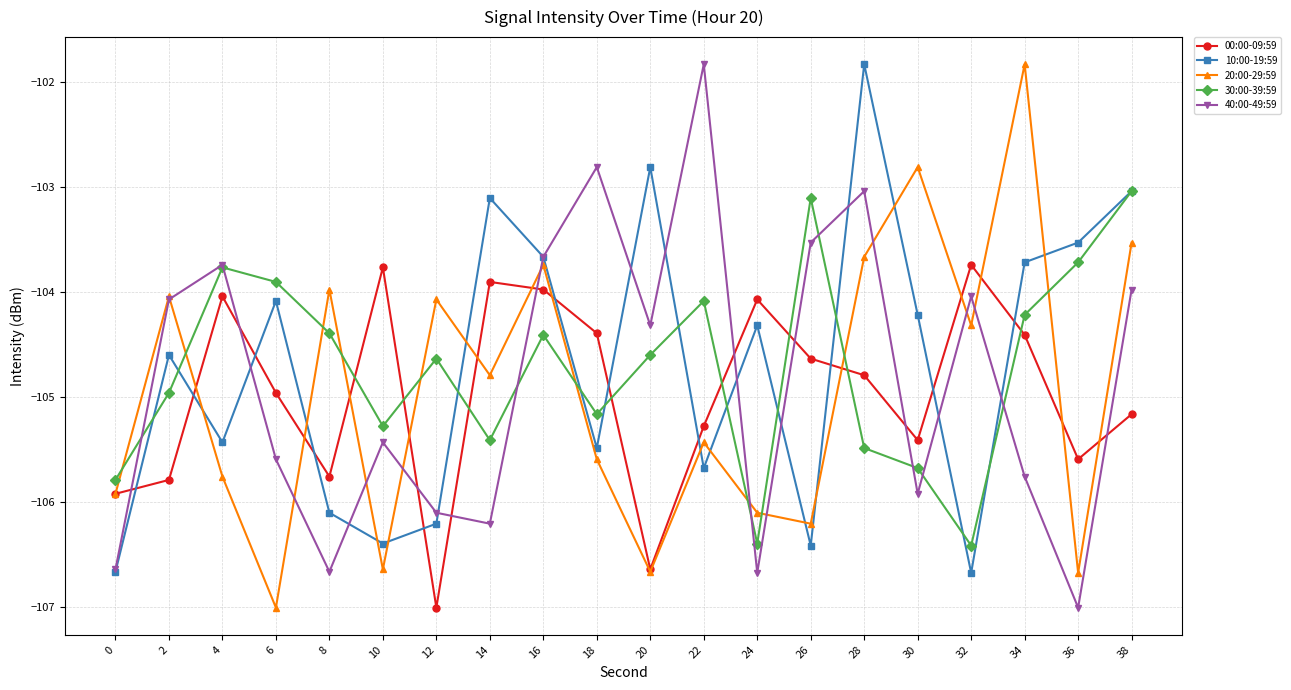

Reading left to right, list all the values displayed in this chart.

00:00-09:59: 0=-105.9	2=-105.8	4=-104.0	6=-105.0	8=-105.8	10=-103.8	12=-107.0	14=-103.9	16=-104.0	18=-104.4	20=-106.6	22=-105.3	24=-104.1	26=-104.6	28=-104.8	30=-105.4	32=-103.7	34=-104.4	36=-105.6	38=-105.2
10:00-19:59: 0=-106.7	2=-104.6	4=-105.4	6=-104.1	8=-106.1	10=-106.4	12=-106.2	14=-103.1	16=-103.7	18=-105.5	20=-102.8	22=-105.7	24=-104.3	26=-106.4	28=-101.8	30=-104.2	32=-106.7	34=-103.7	36=-103.5	38=-103.0
20:00-29:59: 0=-105.9	2=-104.0	4=-105.8	6=-107.0	8=-104.0	10=-106.6	12=-104.1	14=-104.8	16=-103.7	18=-105.6	20=-106.7	22=-105.4	24=-106.1	26=-106.2	28=-103.7	30=-102.8	32=-104.3	34=-101.8	36=-106.7	38=-103.5
30:00-39:59: 0=-105.8	2=-105.0	4=-103.8	6=-103.9	8=-104.4	10=-105.3	12=-104.6	14=-105.4	16=-104.4	18=-105.2	20=-104.6	22=-104.1	24=-106.4	26=-103.1	28=-105.5	30=-105.7	32=-106.4	34=-104.2	36=-103.7	38=-103.0
40:00-49:59: 0=-106.6	2=-104.1	4=-103.7	6=-105.6	8=-106.7	10=-105.4	12=-106.1	14=-106.2	16=-103.7	18=-102.8	20=-104.3	22=-101.8	24=-106.7	26=-103.5	28=-103.0	30=-105.9	32=-104.0	34=-105.8	36=-107.0	38=-104.0